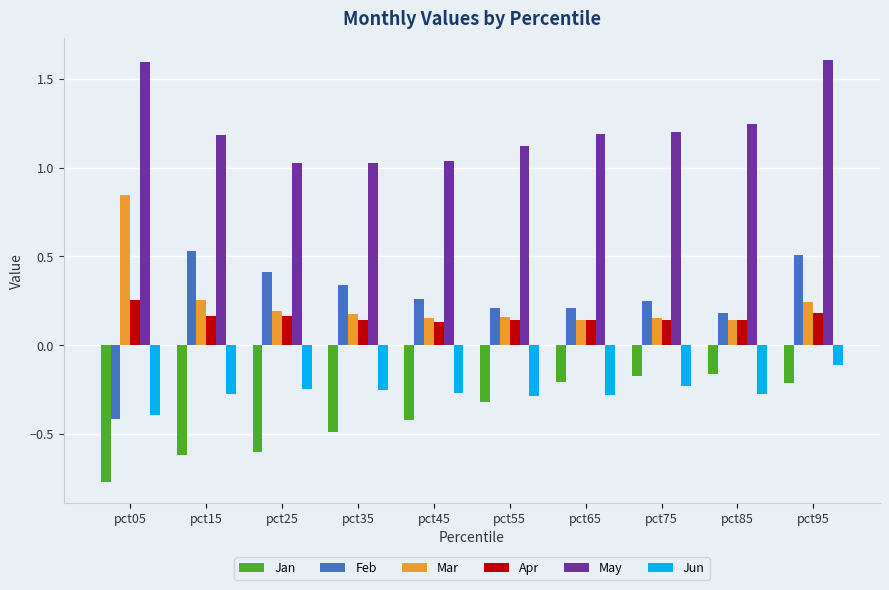

Are the bars grouped side by side (vs. stacked)?

Yes